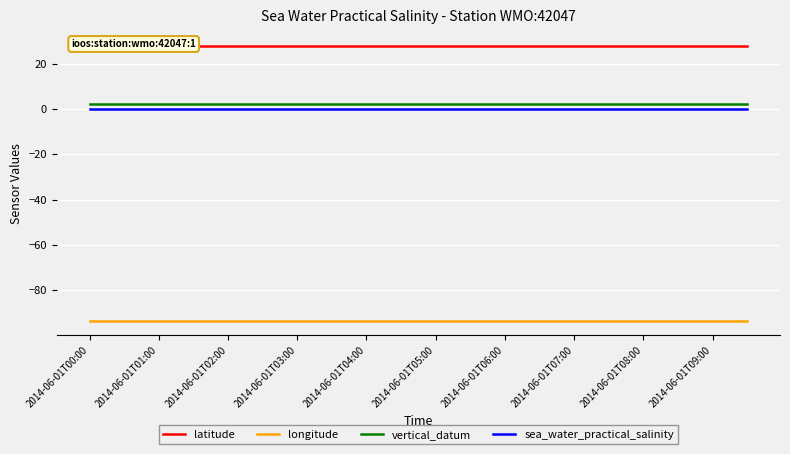

Reading right to left, extract all data points from this chart.

latitude: 27.9	27.9	27.9	27.9	27.9	27.9	27.9	27.9	27.9	27.9	27.9	27.9	27.9	27.9	27.9	27.9	27.9	27.9	27.9	27.9
longitude: -93.6	-93.6	-93.6	-93.6	-93.6	-93.6	-93.6	-93.6	-93.6	-93.6	-93.6	-93.6	-93.6	-93.6	-93.6	-93.6	-93.6	-93.6	-93.6	-93.6
vertical_datum: 2.0	2.0	2.0	2.0	2.0	2.0	2.0	2.0	2.0	2.0	2.0	2.0	2.0	2.0	2.0	2.0	2.0	2.0	2.0	2.0
sea_water_practical_salinity: 0.0	0.0	0.0	0.0	0.0	0.0	0.0	0.0	0.0	0.0	0.0	0.0	0.0	0.0	0.0	0.0	0.0	0.0	0.0	0.0